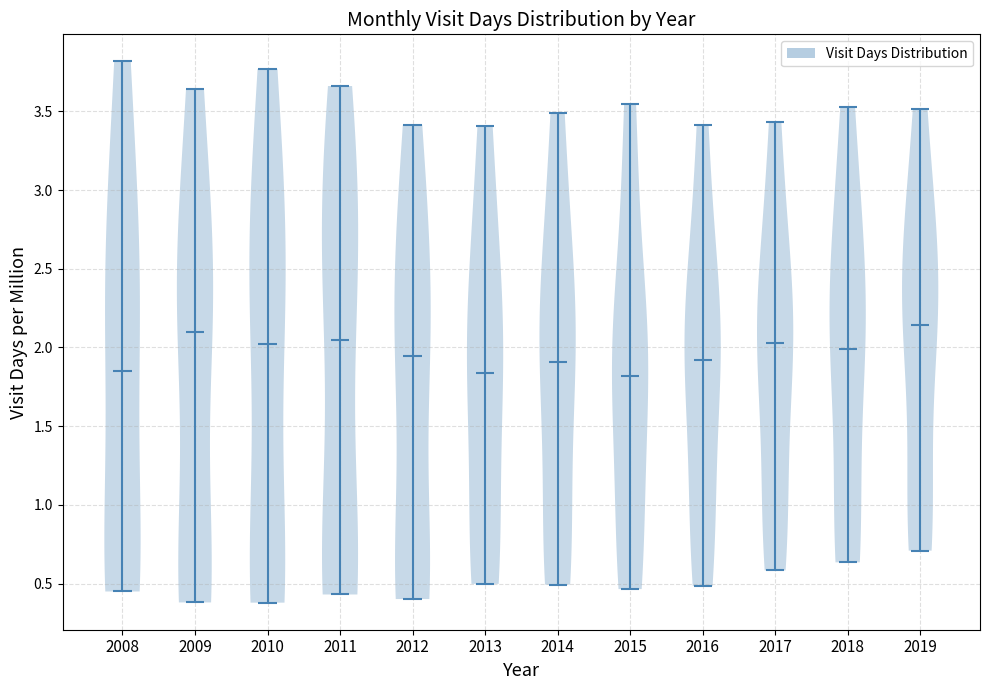

What is the lowest point the violin at x = 2015 reaches on the y-axis? The values are not printed on the chart, so give them approximately, as read against the axis.

0.45